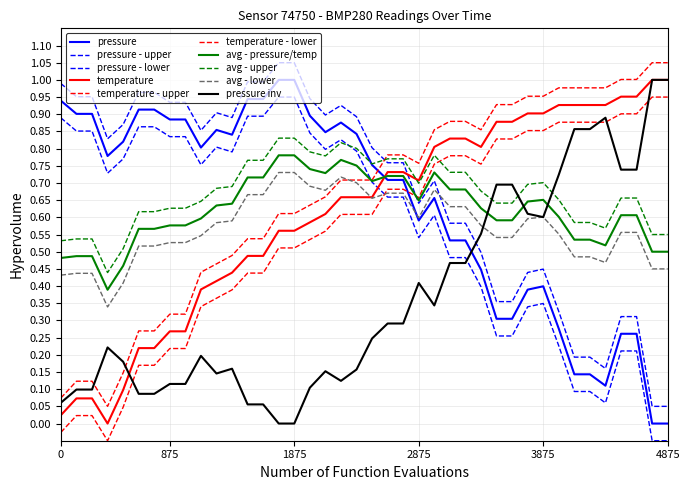

Is this an area chart (filled region under the line)?

No